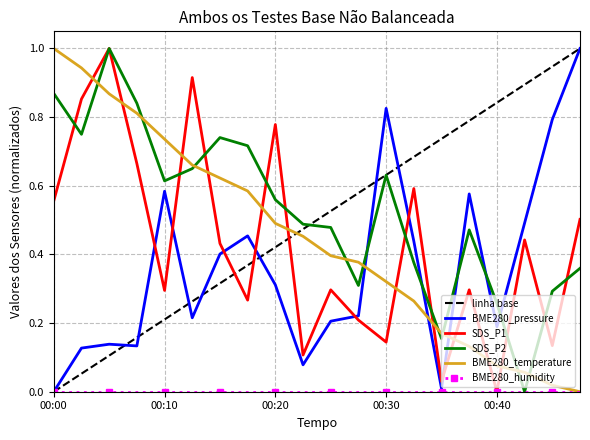

Reading left to right, transcribe all the data shown in this chart.

BME280_pressure: 0.0	0.1	0.1	0.1	0.6	0.2	0.4	0.5	0.3	0.1	0.2	0.2	0.8	0.4	0.0	0.6	0.2	0.5	0.8	1.0
SDS_P1: 0.6	0.9	1.0	0.7	0.3	0.9	0.4	0.3	0.8	0.1	0.3	0.2	0.1	0.6	0.0	0.3	0.0	0.4	0.1	0.5
SDS_P2: 0.9	0.8	1.0	0.8	0.6	0.6	0.7	0.7	0.6	0.5	0.5	0.3	0.6	0.4	0.2	0.5	0.3	0.0	0.3	0.4
BME280_temperature: 1.0	0.9	0.9	0.8	0.7	0.7	0.6	0.6	0.5	0.5	0.4	0.4	0.3	0.3	0.2	0.1	0.1	0.1	0.0	0.0